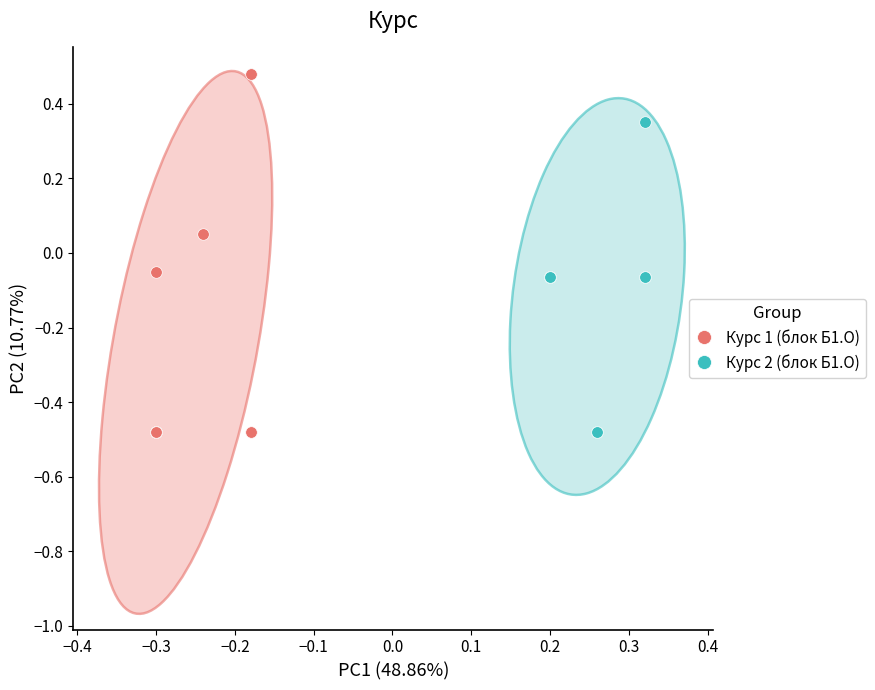

Which series has the largest Y range (max minus min)?

Курс 1 (блок Б1.О)